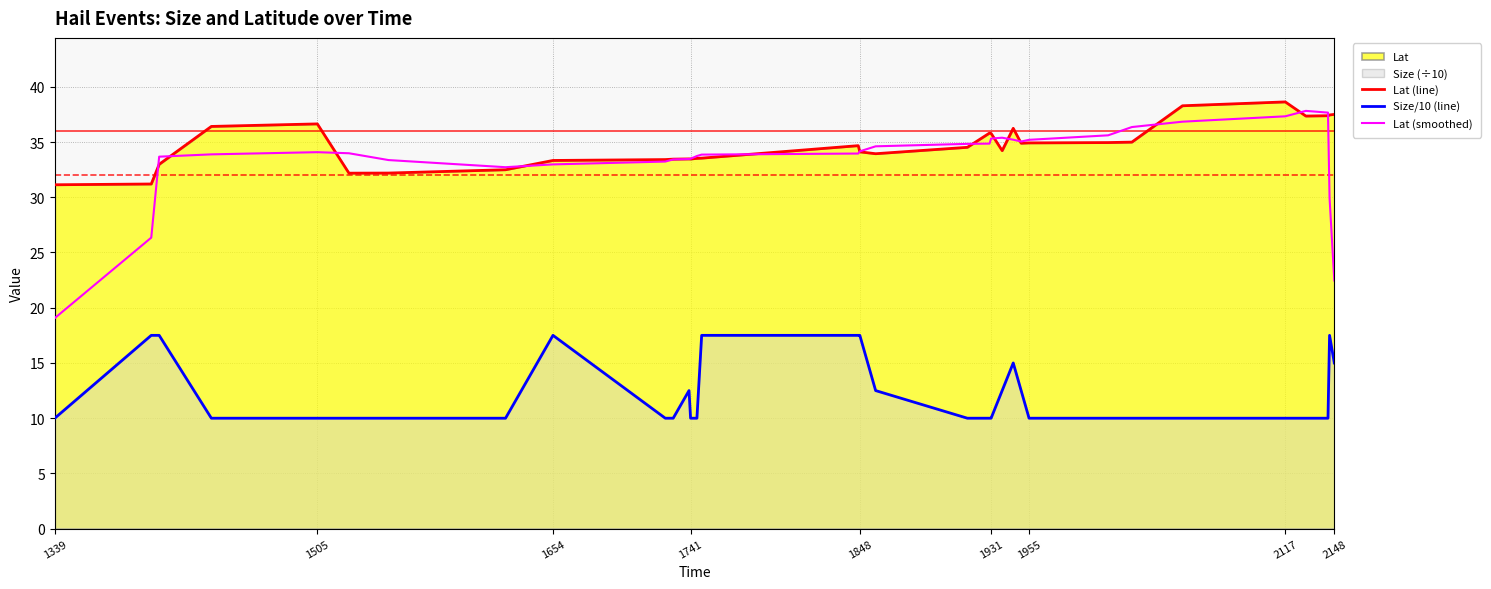

What is the maximum value shown in the chart?

38.6